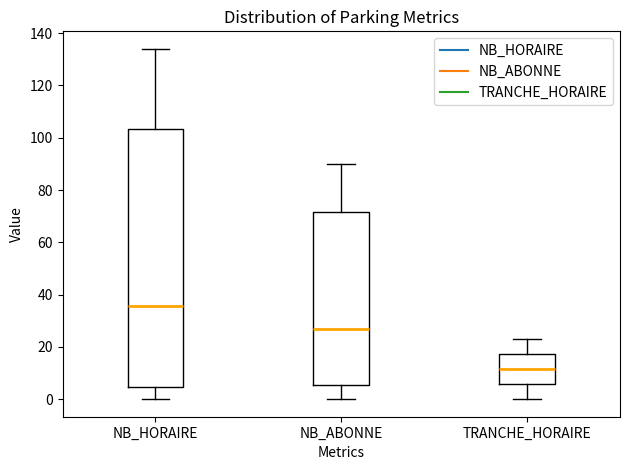

Reading left to right, read every box against the y-axis: the position of its median line, the range the box covers, and the ends of its whiskers. The values are not printed on the chart, so give them approximately, as read against the axis.

NB_HORAIRE: median 36, box 4 to 104, whiskers 0 to 134
NB_ABONNE: median 28, box 6 to 72, whiskers 0 to 90
TRANCHE_HORAIRE: median 12, box 6 to 18, whiskers 0 to 24